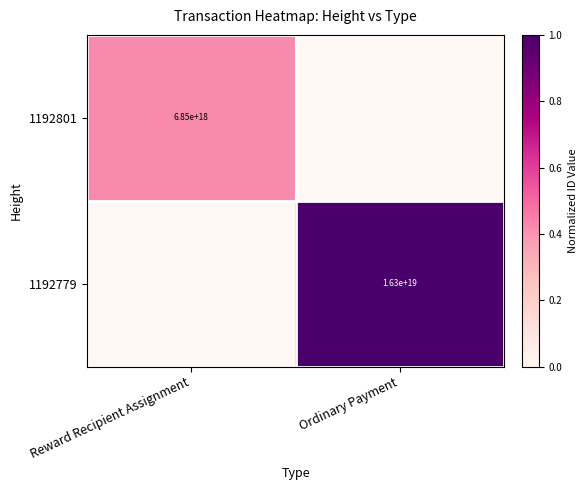

What is the maximum value shown in the chart?

1.0